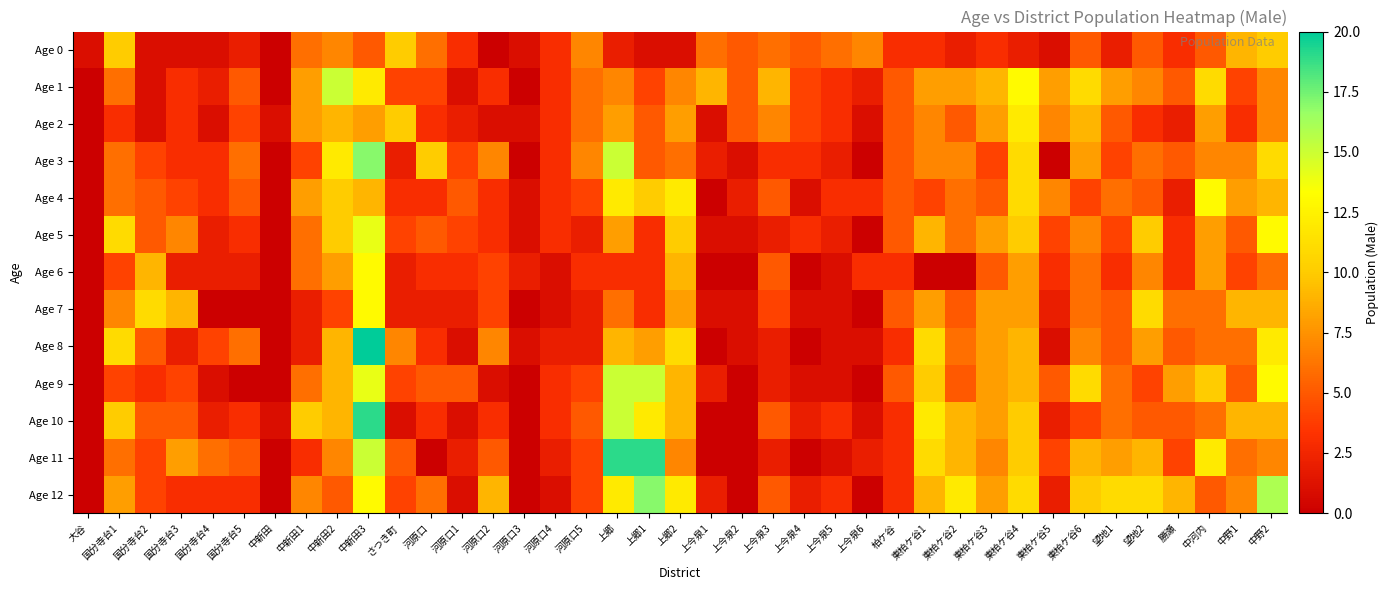

Reading left to right, extract all data points from this chart.

Age 0: 大谷=1	国分寺台1=10	国分寺台2=1	国分寺台3=1	国分寺台4=1	国分寺台5=2	中新田=0	中新田1=6	中新田2=7	中新田3=5	さつき町=10	河原口=6	河原口1=3	河原口2=0	河原口3=1	河原口4=3	河原口5=7	上郷=2	上郷1=1	上郷2=1	上今泉1=6	上今泉2=5	上今泉3=6	上今泉4=5	上今泉5=6	上今泉6=7	柏ケ谷=3	東柏ケ谷1=3	東柏ケ谷2=2	東柏ケ谷3=3	東柏ケ谷4=2	東柏ケ谷5=1	東柏ケ谷6=5	望地1=2	望地2=5	勝瀬=3	中河内=5	中野1=9	中野2=10
Age 1: 大谷=0	国分寺台1=6	国分寺台2=1	国分寺台3=3	国分寺台4=2	国分寺台5=5	中新田=0	中新田1=8	中新田2=15	中新田3=12	さつき町=4	河原口=4	河原口1=1	河原口2=3	河原口3=0	河原口4=3	河原口5=6	上郷=7	上郷1=4	上郷2=7	上今泉1=9	上今泉2=5	上今泉3=9	上今泉4=4	上今泉5=3	上今泉6=2	柏ケ谷=5	東柏ケ谷1=8	東柏ケ谷2=8	東柏ケ谷3=9	東柏ケ谷4=13	東柏ケ谷5=8	東柏ケ谷6=11	望地1=8	望地2=7	勝瀬=5	中河内=11	中野1=4	中野2=7
Age 2: 大谷=0	国分寺台1=3	国分寺台2=1	国分寺台3=3	国分寺台4=1	国分寺台5=4	中新田=1	中新田1=8	中新田2=9	中新田3=8	さつき町=10	河原口=3	河原口1=2	河原口2=1	河原口3=1	河原口4=3	河原口5=6	上郷=8	上郷1=5	上郷2=8	上今泉1=1	上今泉2=5	上今泉3=7	上今泉4=4	上今泉5=3	上今泉6=1	柏ケ谷=5	東柏ケ谷1=7	東柏ケ谷2=5	東柏ケ谷3=8	東柏ケ谷4=12	東柏ケ谷5=7	東柏ケ谷6=9	望地1=5	望地2=3	勝瀬=2	中河内=8	中野1=3	中野2=7
Age 3: 大谷=0	国分寺台1=6	国分寺台2=4	国分寺台3=3	国分寺台4=3	国分寺台5=6	中新田=0	中新田1=4	中新田2=12	中新田3=17	さつき町=2	河原口=10	河原口1=4	河原口2=7	河原口3=0	河原口4=3	河原口5=7	上郷=15	上郷1=5	上郷2=6	上今泉1=2	上今泉2=1	上今泉3=3	上今泉4=3	上今泉5=2	上今泉6=0	柏ケ谷=5	東柏ケ谷1=7	東柏ケ谷2=7	東柏ケ谷3=4	東柏ケ谷4=11	東柏ケ谷5=0	東柏ケ谷6=8	望地1=4	望地2=6	勝瀬=5	中河内=7	中野1=7	中野2=11
Age 4: 大谷=0	国分寺台1=6	国分寺台2=5	国分寺台3=4	国分寺台4=3	国分寺台5=5	中新田=0	中新田1=8	中新田2=10	中新田3=9	さつき町=3	河原口=3	河原口1=5	河原口2=3	河原口3=1	河原口4=3	河原口5=4	上郷=12	上郷1=10	上郷2=12	上今泉1=0	上今泉2=2	上今泉3=5	上今泉4=1	上今泉5=3	上今泉6=3	柏ケ谷=5	東柏ケ谷1=4	東柏ケ谷2=6	東柏ケ谷3=5	東柏ケ谷4=11	東柏ケ谷5=7	東柏ケ谷6=4	望地1=6	望地2=5	勝瀬=2	中河内=13	中野1=8	中野2=9
Age 5: 大谷=0	国分寺台1=11	国分寺台2=5	国分寺台3=7	国分寺台4=2	国分寺台5=3	中新田=0	中新田1=6	中新田2=10	中新田3=14	さつき町=4	河原口=5	河原口1=4	河原口2=3	河原口3=1	河原口4=3	河原口5=2	上郷=8	上郷1=3	上郷2=10	上今泉1=1	上今泉2=1	上今泉3=2	上今泉4=3	上今泉5=2	上今泉6=0	柏ケ谷=5	東柏ケ谷1=9	東柏ケ谷2=6	東柏ケ谷3=8	東柏ケ谷4=10	東柏ケ谷5=4	東柏ケ谷6=7	望地1=4	望地2=10	勝瀬=3	中河内=8	中野1=5	中野2=13
Age 6: 大谷=0	国分寺台1=4	国分寺台2=9	国分寺台3=2	国分寺台4=2	国分寺台5=2	中新田=0	中新田1=6	中新田2=8	中新田3=13	さつき町=2	河原口=3	河原口1=3	河原口2=4	河原口3=2	河原口4=1	河原口5=3	上郷=3	上郷1=3	上郷2=9	上今泉1=0	上今泉2=0	上今泉3=5	上今泉4=0	上今泉5=1	上今泉6=3	柏ケ谷=3	東柏ケ谷1=0	東柏ケ谷2=0	東柏ケ谷3=5	東柏ケ谷4=8	東柏ケ谷5=3	東柏ケ谷6=6	望地1=3	望地2=7	勝瀬=3	中河内=8	中野1=4	中野2=6
Age 7: 大谷=0	国分寺台1=7	国分寺台2=11	国分寺台3=9	国分寺台4=0	国分寺台5=0	中新田=0	中新田1=2	中新田2=4	中新田3=13	さつき町=2	河原口=2	河原口1=2	河原口2=4	河原口3=0	河原口4=1	河原口5=2	上郷=6	上郷1=3	上郷2=8	上今泉1=1	上今泉2=1	上今泉3=4	上今泉4=1	上今泉5=1	上今泉6=0	柏ケ谷=5	東柏ケ谷1=8	東柏ケ谷2=5	東柏ケ谷3=8	東柏ケ谷4=8	東柏ケ谷5=2	東柏ケ谷6=6	望地1=5	望地2=11	勝瀬=6	中河内=6	中野1=9	中野2=9
Age 8: 大谷=0	国分寺台1=11	国分寺台2=5	国分寺台3=2	国分寺台4=4	国分寺台5=6	中新田=0	中新田1=2	中新田2=9	中新田3=20	さつき町=7	河原口=3	河原口1=1	河原口2=7	河原口3=1	河原口4=2	河原口5=2	上郷=9	上郷1=8	上郷2=11	上今泉1=0	上今泉2=1	上今泉3=2	上今泉4=0	上今泉5=1	上今泉6=1	柏ケ谷=3	東柏ケ谷1=11	東柏ケ谷2=6	東柏ケ谷3=8	東柏ケ谷4=9	東柏ケ谷5=1	東柏ケ谷6=7	望地1=5	望地2=8	勝瀬=5	中河内=6	中野1=6	中野2=12
Age 9: 大谷=0	国分寺台1=4	国分寺台2=3	国分寺台3=4	国分寺台4=1	国分寺台5=0	中新田=0	中新田1=6	中新田2=9	中新田3=14	さつき町=4	河原口=5	河原口1=5	河原口2=1	河原口3=0	河原口4=3	河原口5=4	上郷=15	上郷1=15	上郷2=9	上今泉1=2	上今泉2=0	上今泉3=2	上今泉4=1	上今泉5=1	上今泉6=0	柏ケ谷=5	東柏ケ谷1=10	東柏ケ谷2=5	東柏ケ谷3=8	東柏ケ谷4=9	東柏ケ谷5=5	東柏ケ谷6=11	望地1=6	望地2=4	勝瀬=8	中河内=10	中野1=5	中野2=13
Age 10: 大谷=0	国分寺台1=10	国分寺台2=5	国分寺台3=5	国分寺台4=2	国分寺台5=3	中新田=1	中新田1=10	中新田2=9	中新田3=19	さつき町=1	河原口=3	河原口1=1	河原口2=3	河原口3=0	河原口4=3	河原口5=5	上郷=15	上郷1=12	上郷2=9	上今泉1=0	上今泉2=0	上今泉3=5	上今泉4=2	上今泉5=3	上今泉6=1	柏ケ谷=3	東柏ケ谷1=12	東柏ケ谷2=9	東柏ケ谷3=8	東柏ケ谷4=10	東柏ケ谷5=2	東柏ケ谷6=4	望地1=6	望地2=5	勝瀬=5	中河内=6	中野1=9	中野2=9
Age 11: 大谷=0	国分寺台1=6	国分寺台2=4	国分寺台3=8	国分寺台4=6	国分寺台5=5	中新田=0	中新田1=3	中新田2=7	中新田3=15	さつき町=5	河原口=0	河原口1=2	河原口2=5	河原口3=0	河原口4=2	河原口5=4	上郷=19	上郷1=19	上郷2=7	上今泉1=0	上今泉2=0	上今泉3=2	上今泉4=0	上今泉5=1	上今泉6=2	柏ケ谷=3	東柏ケ谷1=11	東柏ケ谷2=9	東柏ケ谷3=7	東柏ケ谷4=10	東柏ケ谷5=4	東柏ケ谷6=9	望地1=8	望地2=9	勝瀬=4	中河内=12	中野1=6	中野2=7
Age 12: 大谷=0	国分寺台1=8	国分寺台2=4	国分寺台3=3	国分寺台4=3	国分寺台5=3	中新田=0	中新田1=7	中新田2=5	中新田3=13	さつき町=4	河原口=6	河原口1=1	河原口2=9	河原口3=0	河原口4=1	河原口5=4	上郷=12	上郷1=17	上郷2=12	上今泉1=2	上今泉2=0	上今泉3=5	上今泉4=2	上今泉5=3	上今泉6=0	柏ケ谷=3	東柏ケ谷1=9	東柏ケ谷2=12	東柏ケ谷3=8	東柏ケ谷4=11	東柏ケ谷5=2	東柏ケ谷6=10	望地1=11	望地2=11	勝瀬=9	中河内=5	中野1=7	中野2=16